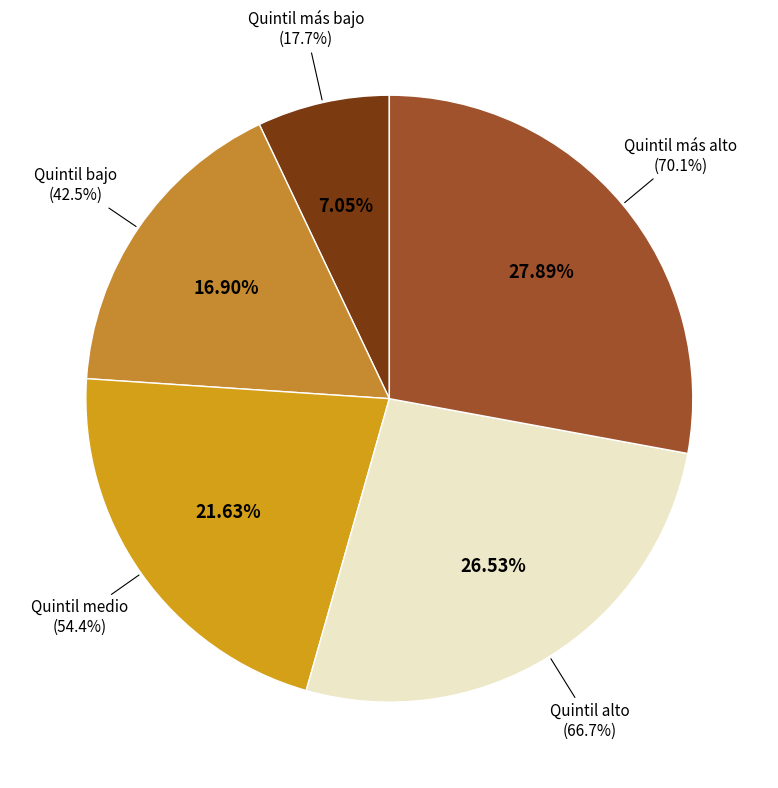

What percentage is the Quintil más bajo slice, to the nearest percent?

7%